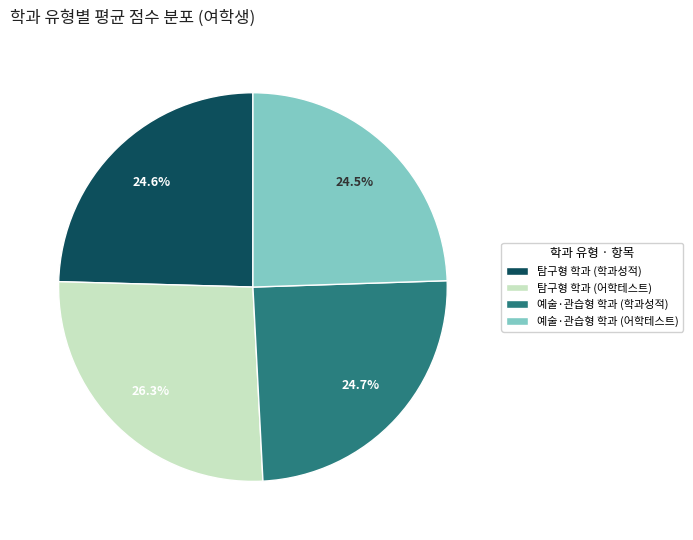

Which has a higher value, 탐구형 학과 (학과성적) or 탐구형 학과 (어학테스트)?

탐구형 학과 (어학테스트)